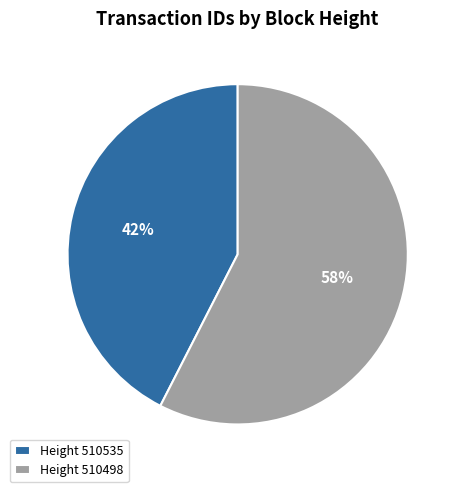

Combined, do Height 510498 and Height 510535 account for over 50%?

Yes